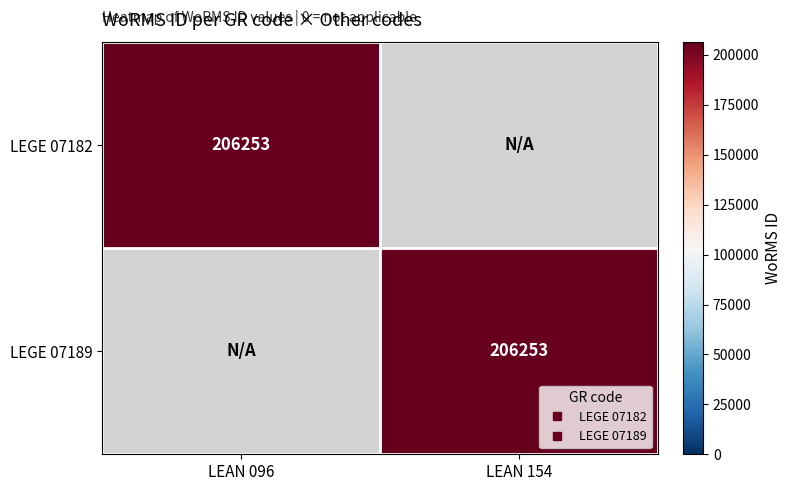

List the series in order of their peak value, highest first.

LEGE 07182, LEGE 07189